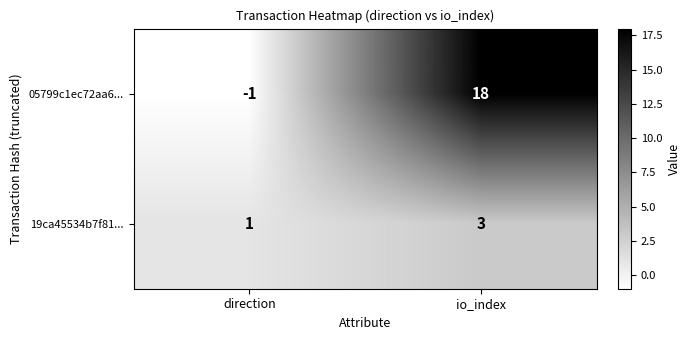

At how many categories does at least one series exceed 17?

1